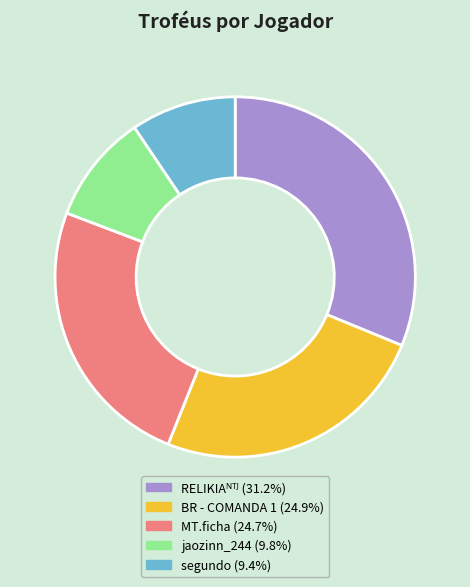

Is there any slice that represents more than half of the pie?

No